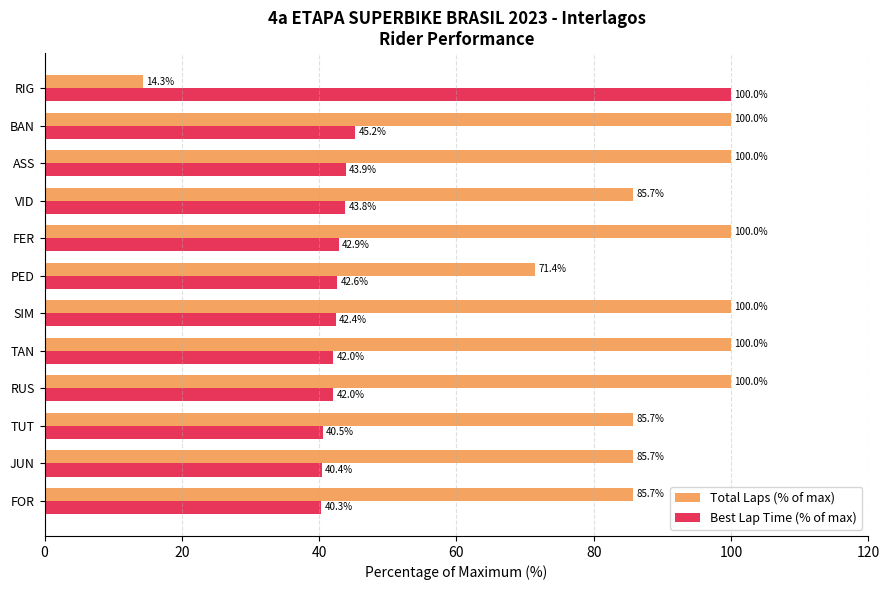

How many values in the Best Lap Time (% of max) series are below 42?

4